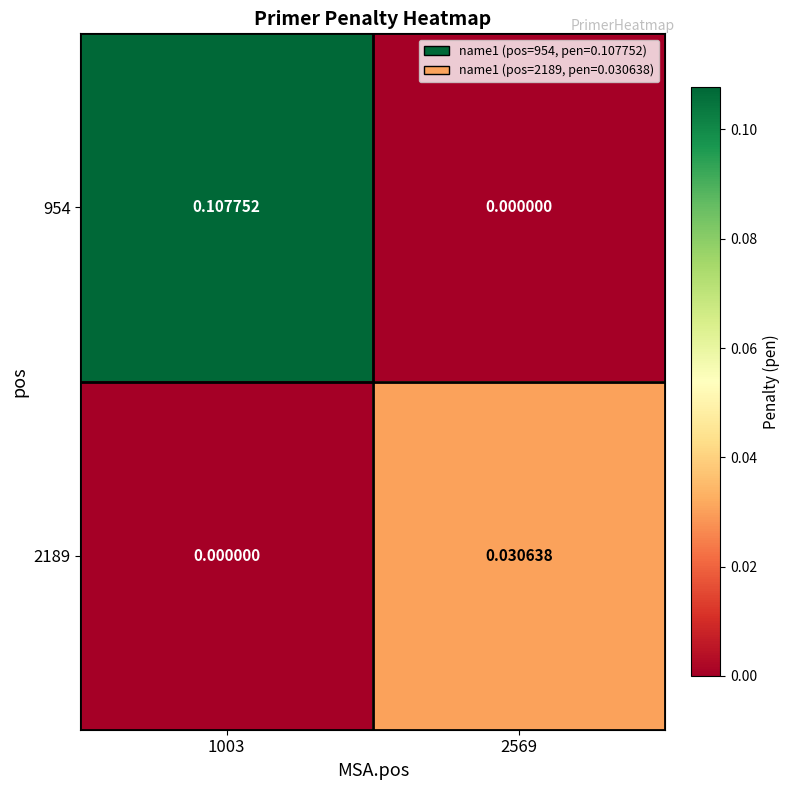

Is the value of 2189 at 1003 greater than the value of 954 at 1003?

No